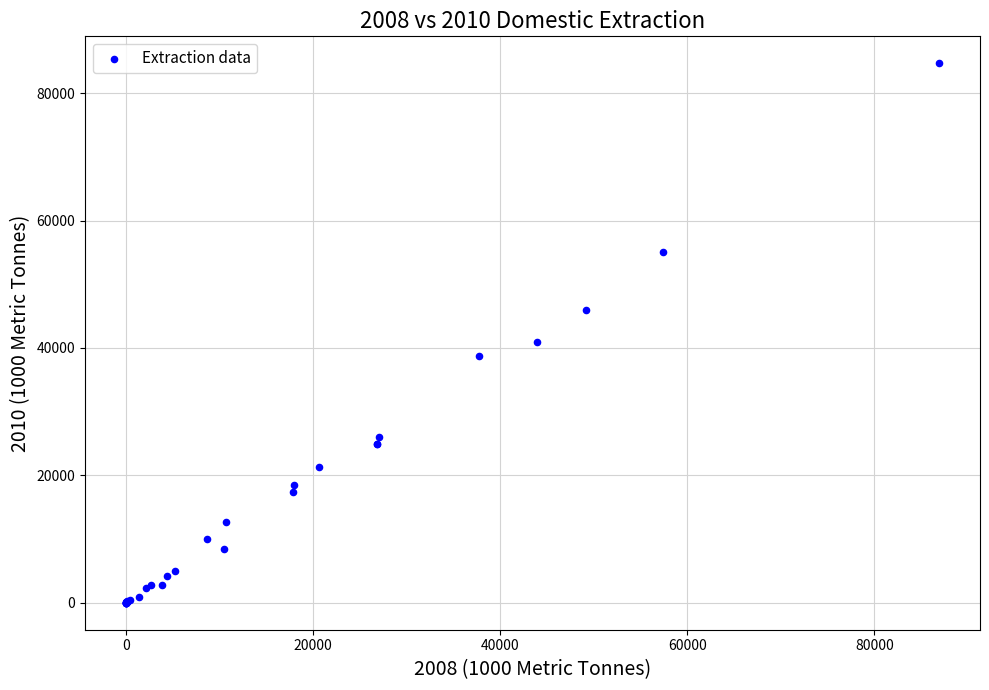

What Y value in the scatter plot is closest to 42343?

40966.1